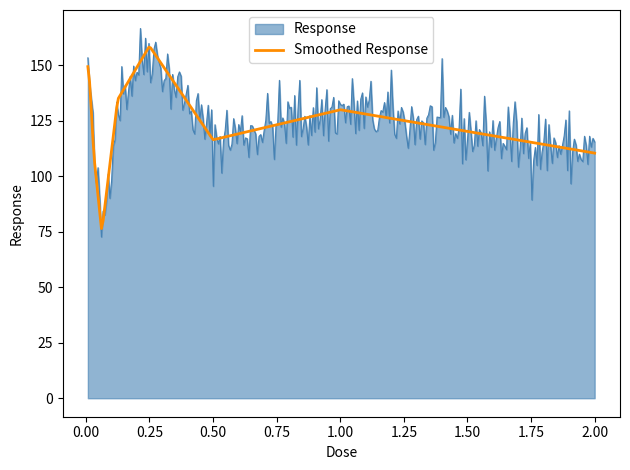

What is the greatest value displayed?

166.5